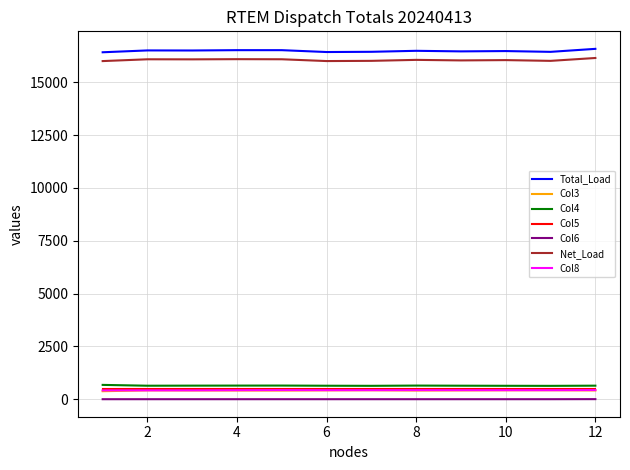

What is the maximum value shown in the chart?

16580.3